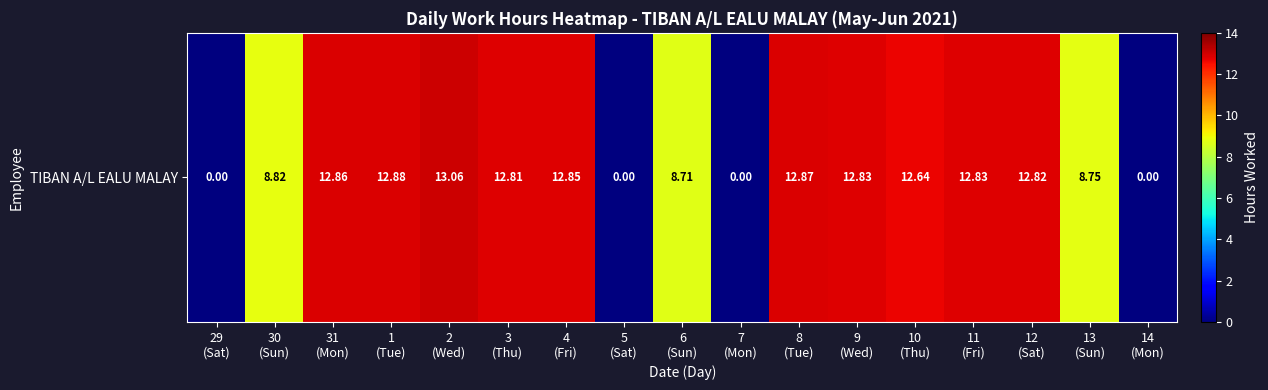

List the labels in order of value, largest first.

2
(Wed), 1
(Tue), 8
(Tue), 31
(Mon), 4
(Fri), 9
(Wed), 11
(Fri), 12
(Sat), 3
(Thu), 10
(Thu), 30
(Sun), 13
(Sun), 6
(Sun), 29
(Sat), 5
(Sat), 7
(Mon), 14
(Mon)